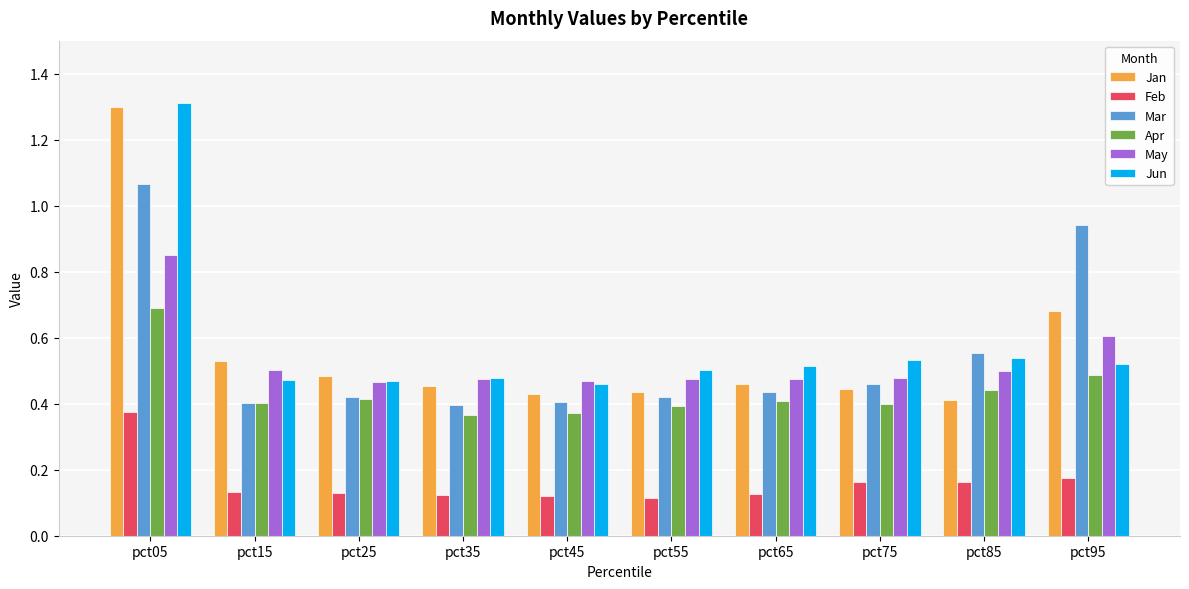

Is the value of Mar at pct45 greater than the value of May at pct65?

No